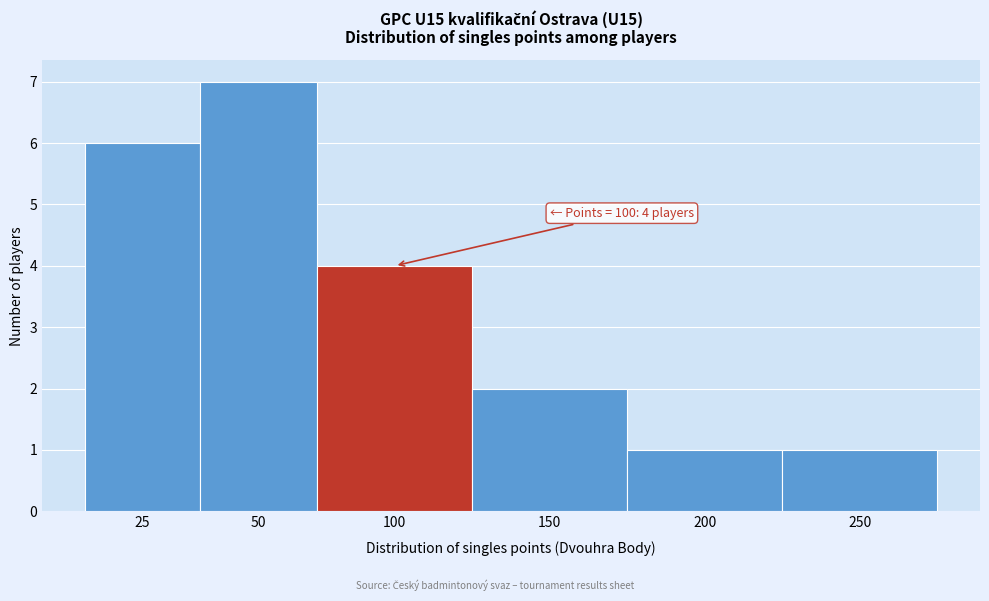

Reading right to left, list all the values displayed in this chart.

250=1	200=1	150=2	100=4	50=7	25=6